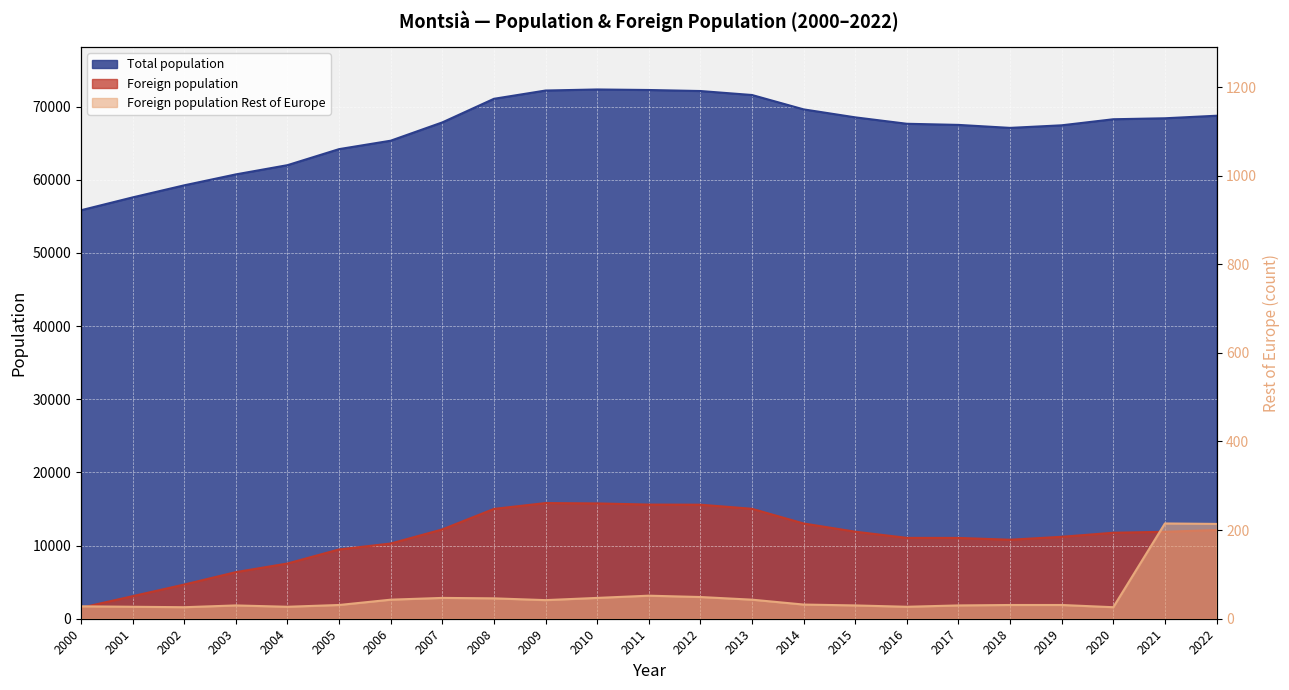

What is the difference between the highest and lowest values at 2000?

55800